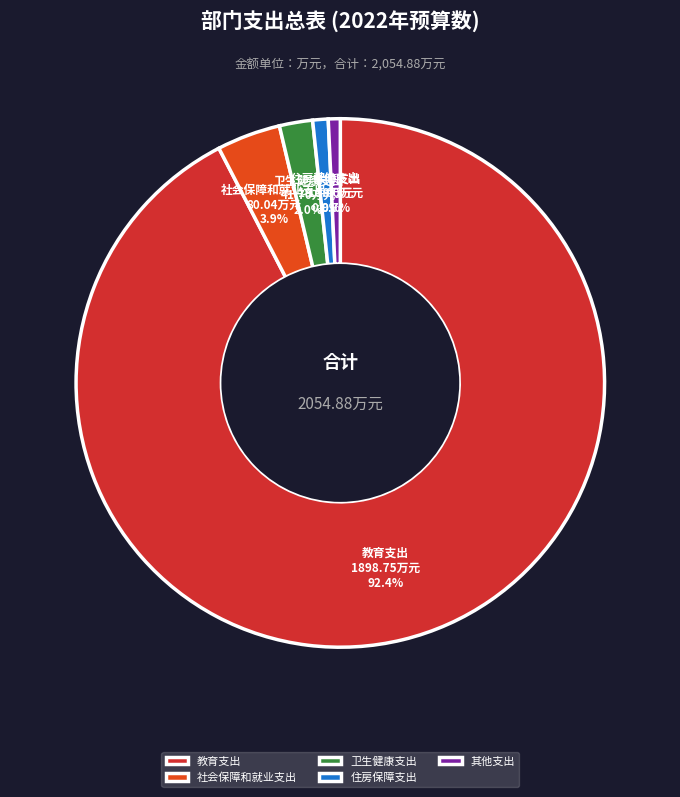

How many slices are in this pie chart?

5